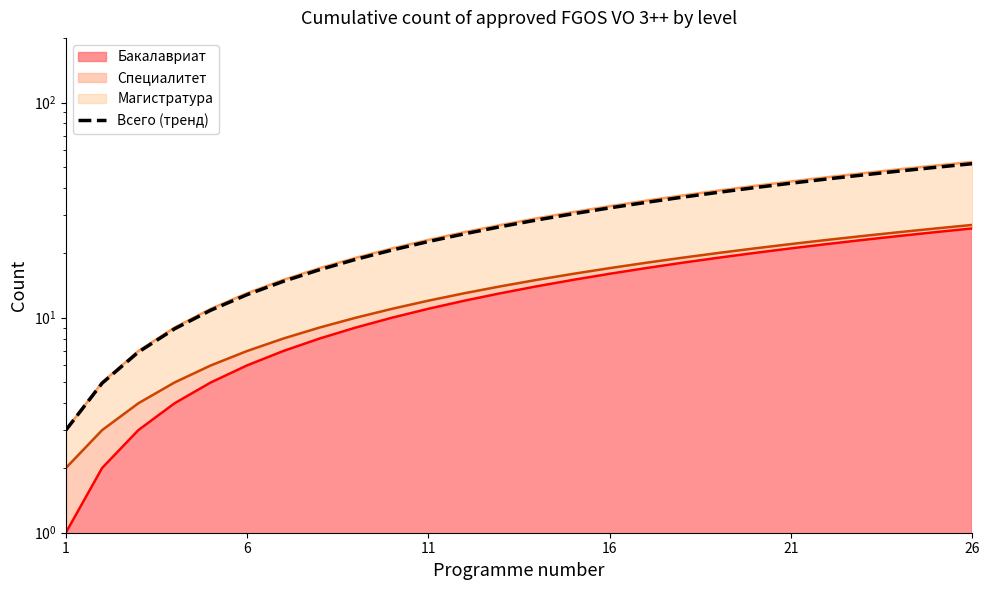

Reading left to right, extract all data points from this chart.

3.0	5.0	6.9	8.9	10.8	12.8	14.8	16.7	18.7	20.6	22.6	24.6	26.5	28.5	30.4	32.4	34.4	36.3	38.3	40.2	42.2	44.2	46.1	48.1	50.0	52.0